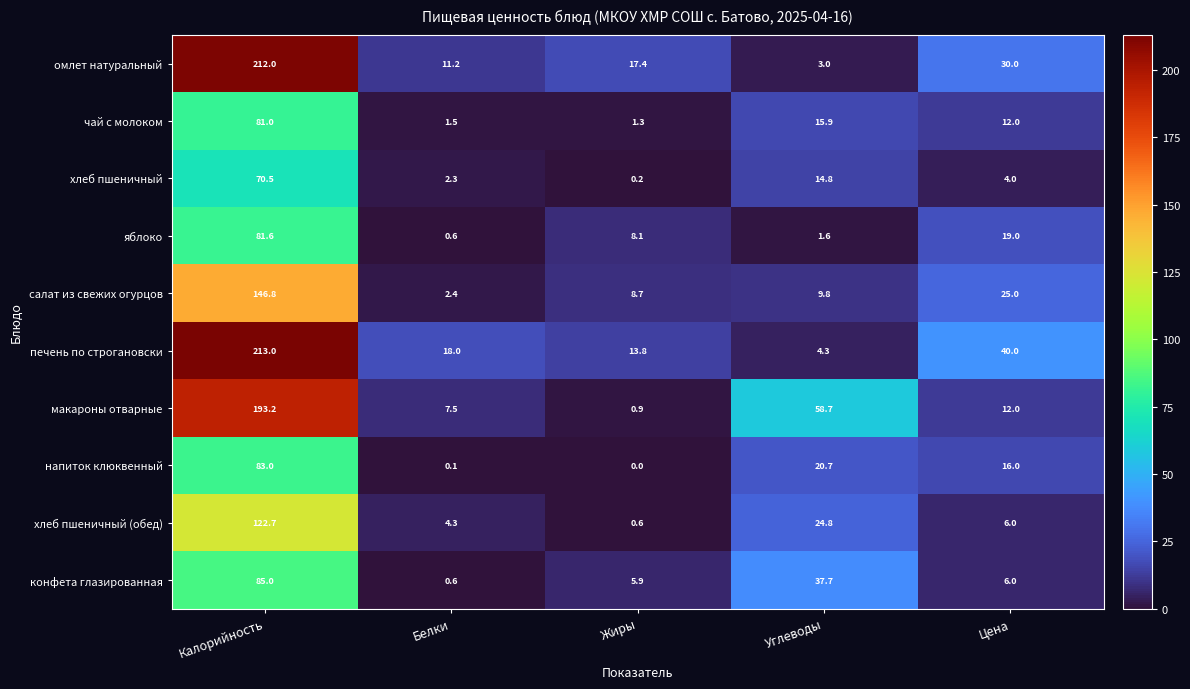

The value of яблоко at Калорийность is 31.7. True or false?

False